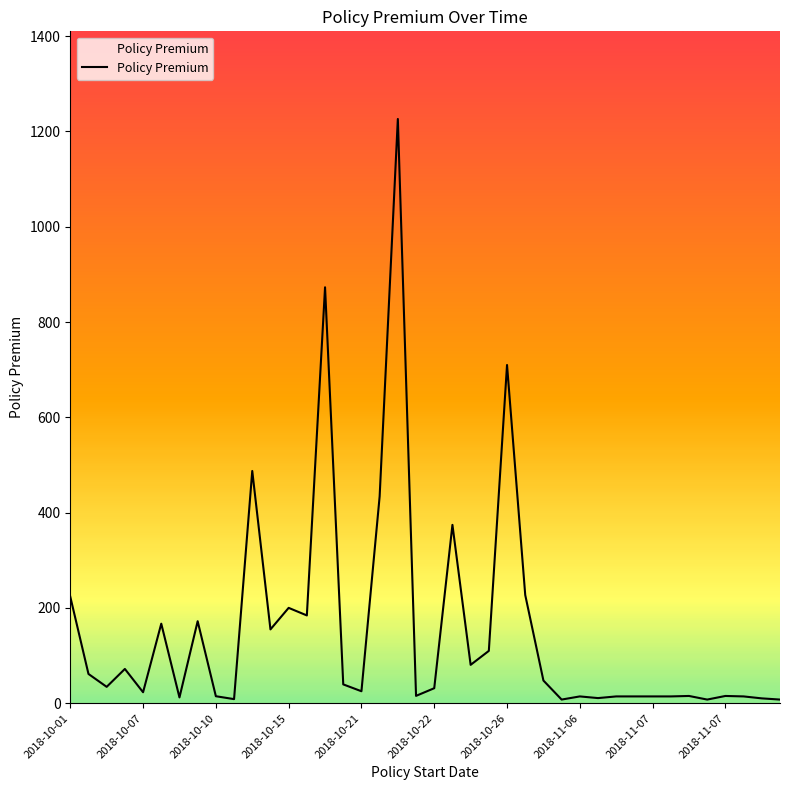

What is the difference between the maximum and minimum values?

1218.5